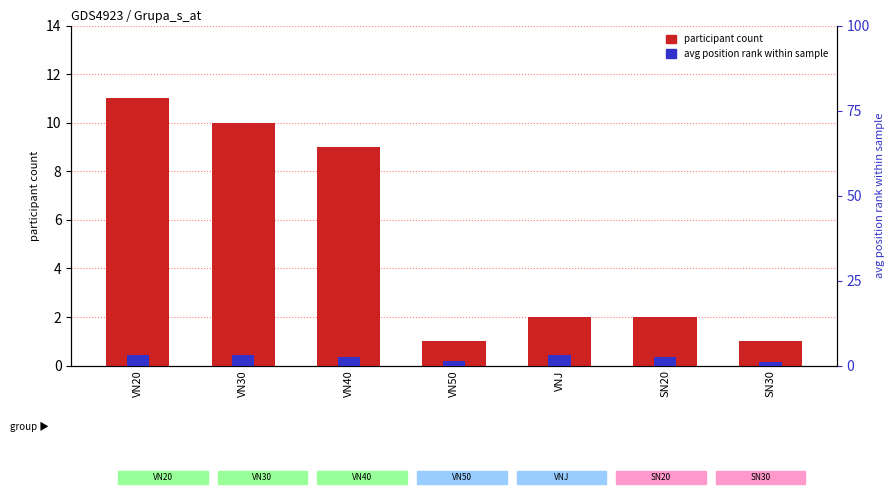

What is the value of the avg position rank bar at the 4th from the left?

1.3